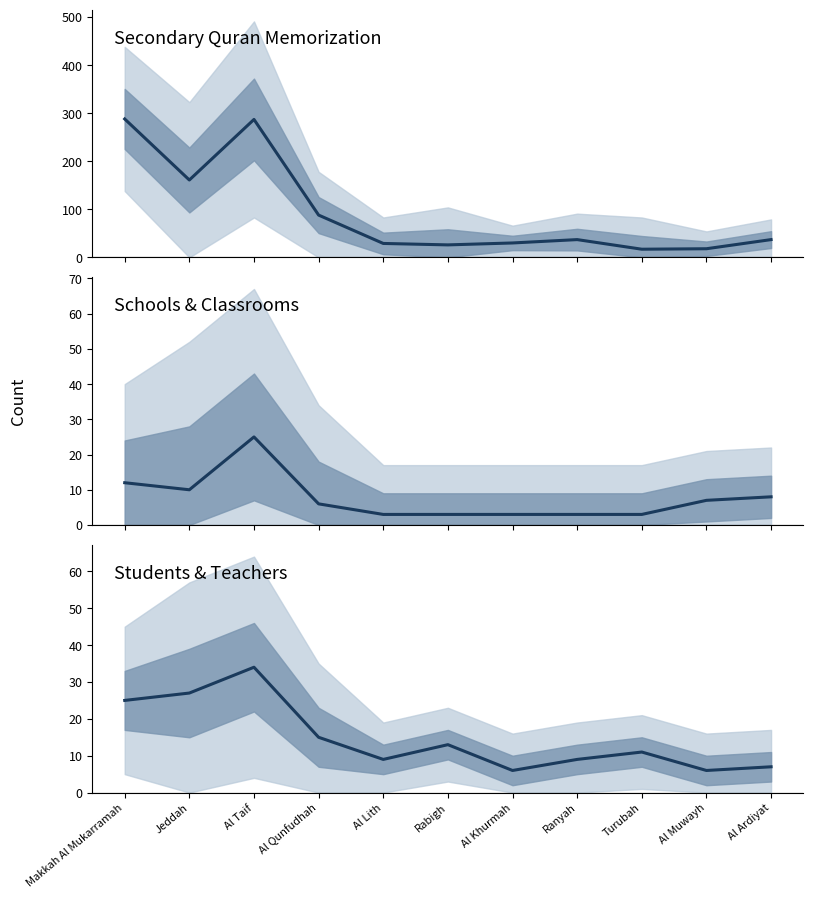

At which label does Students first exceed 37?

Makkah Al Mukarramah